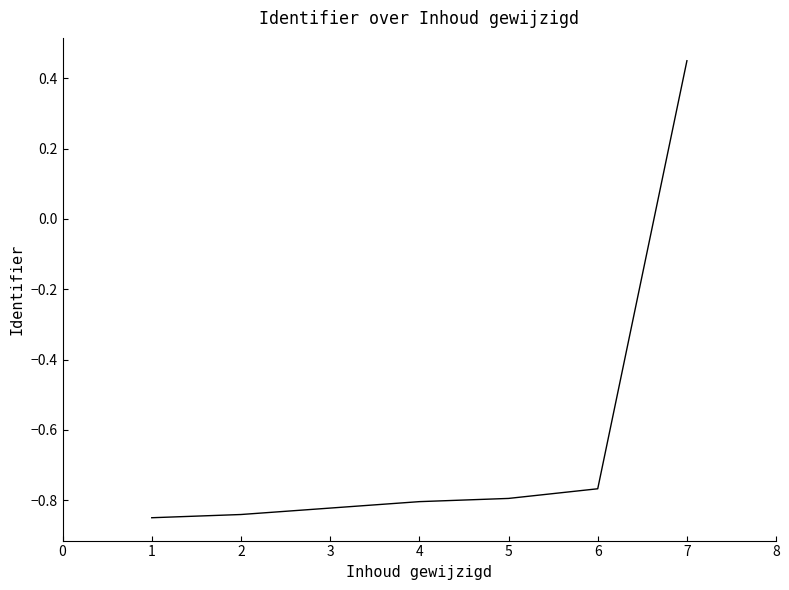

Where does the data first go above 0?

7